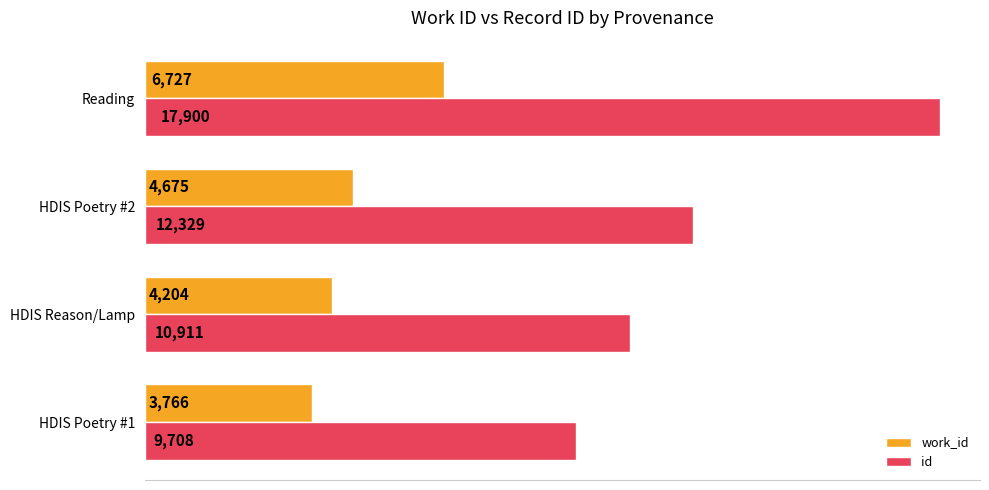

Which category has the highest value across all series?

Reading